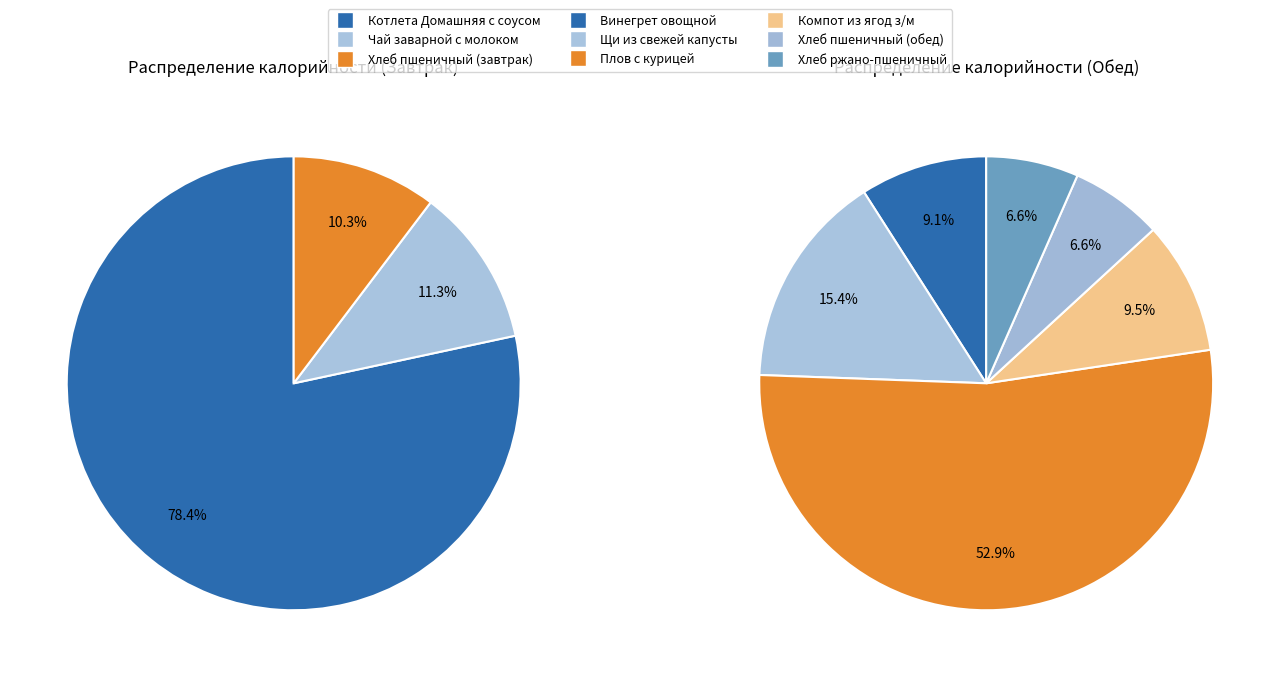

What is the largest slice in the pie chart?

Котлета Домашняя с соусом